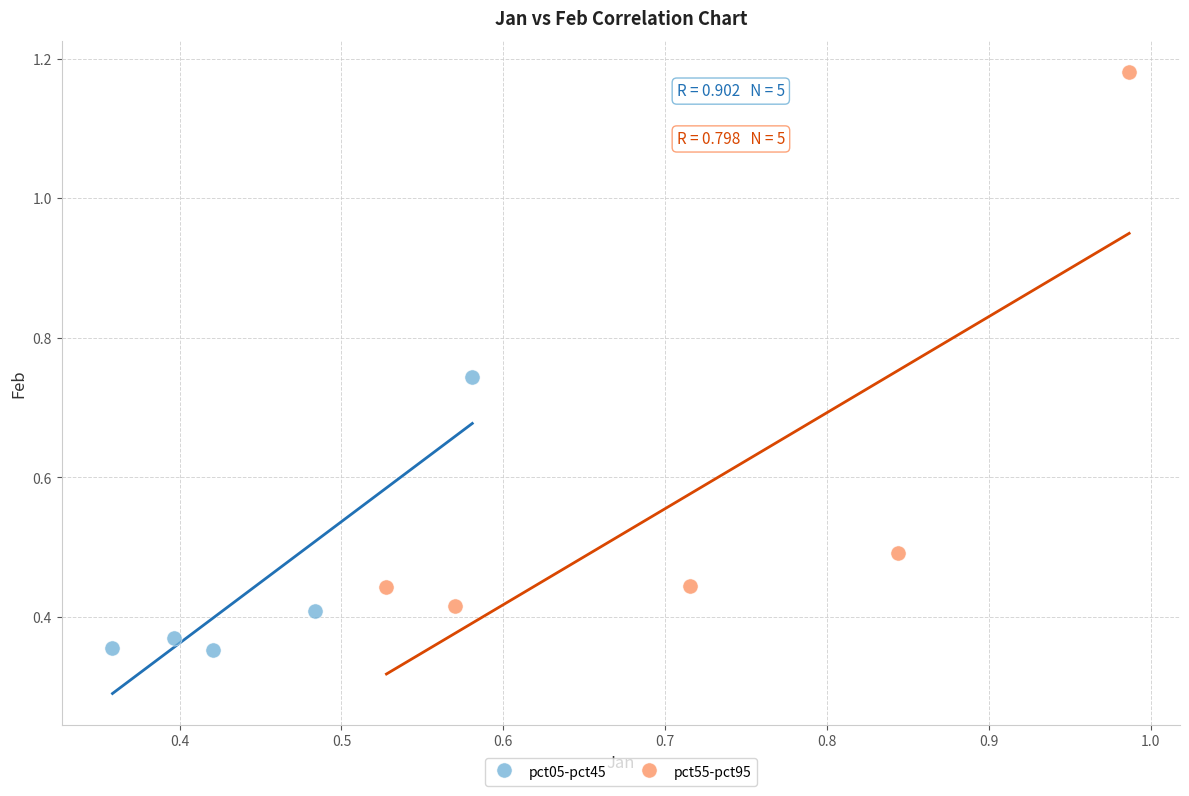

Which series reaches the minimum Y coordinate?

pct05-pct45